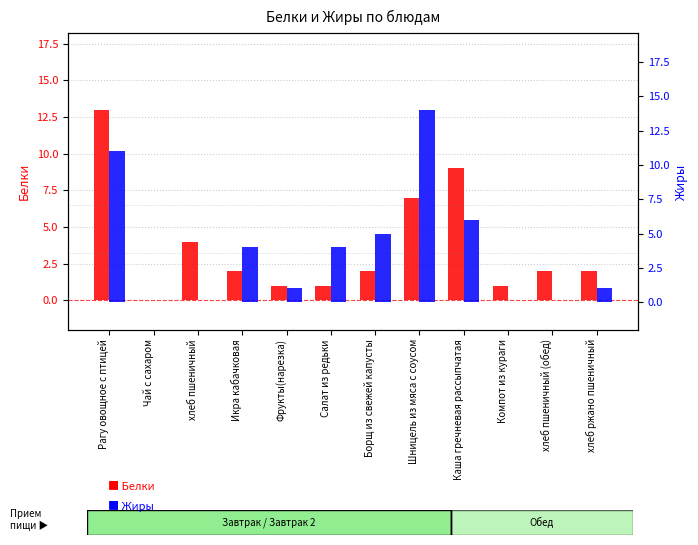

Which series has the widest spread of values?

Жиры